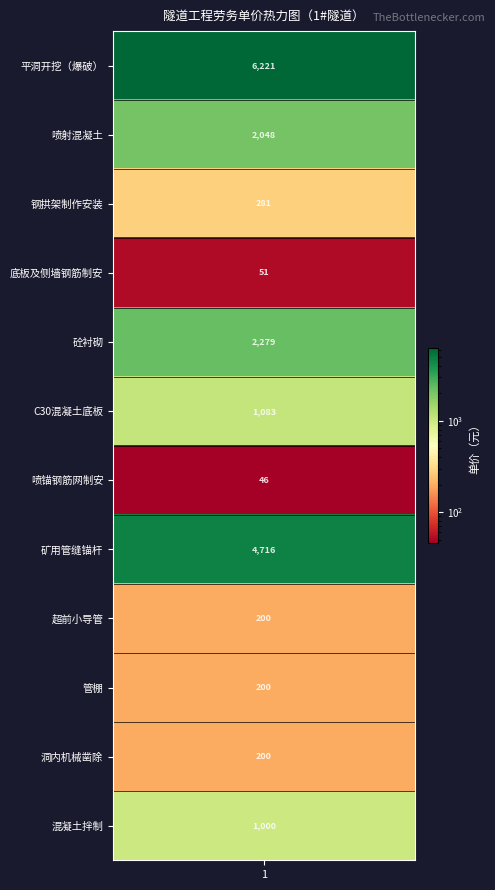

The value at 5 is 1083.3. True or false?

True